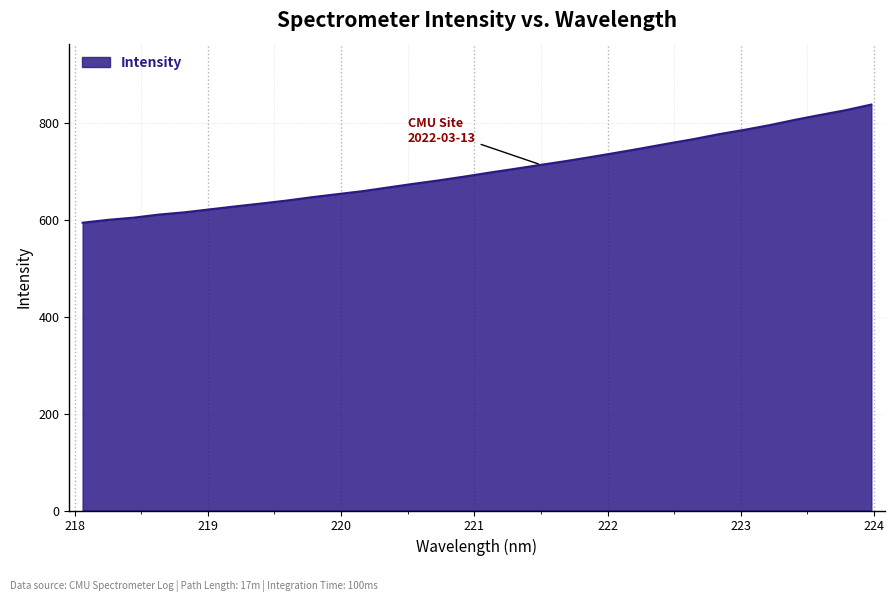

Reading right to left, list all the values displayed in this chart.

837.2	825.7	815.9	805.7	794.8	785.0	776.1	765.9	756.7	747.2	738.1	729.3	720.7	712.9	704.8	697.0	688.7	680.9	673.8	666.2	658.6	652.4	646.1	639.1	633.0	627.2	621.1	615.0	610.3	603.9	599.4	593.5